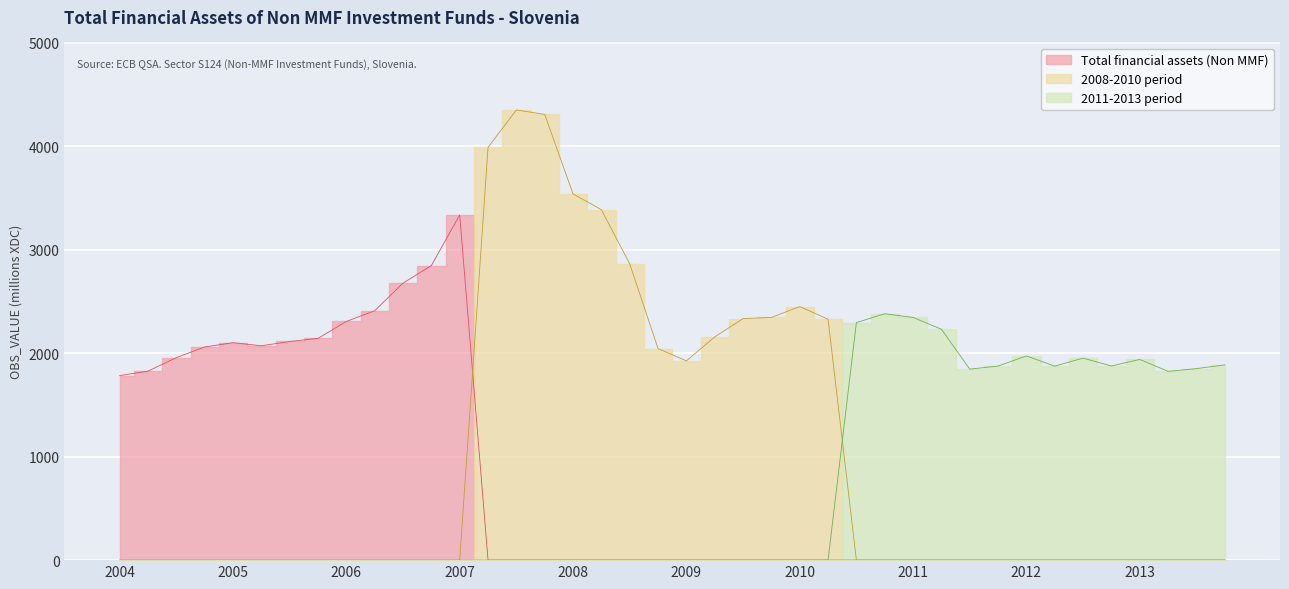

The value at 2007-Q2 is 3988.1. True or false?

True